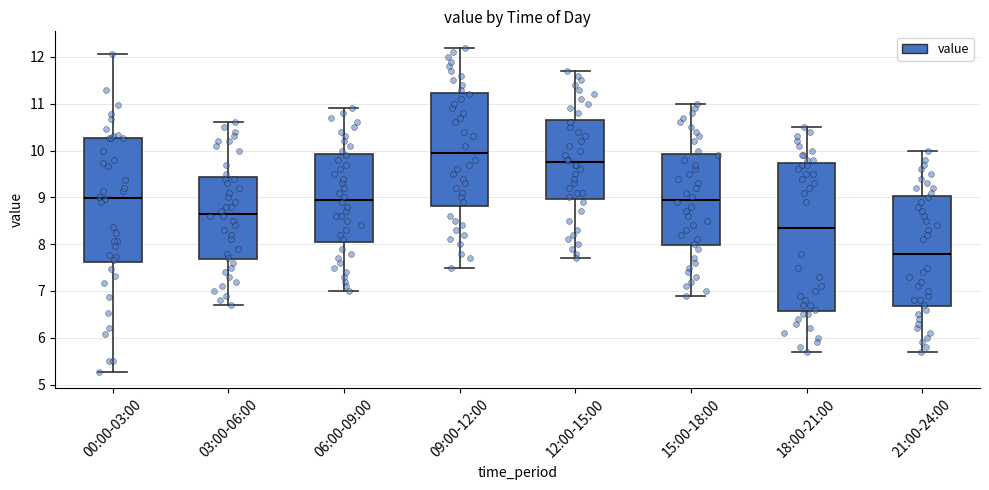

Reading left to right, read every box against the y-axis: the position of its median line, the range the box covers, and the ends of its whiskers. The values are not printed on the chart, so give them approximately, as read against the axis.

00:00-03:00: median 9.0, box 7.6 to 10.3, whiskers 5.3 to 12.1
03:00-06:00: median 8.7, box 7.7 to 9.4, whiskers 6.7 to 10.6
06:00-09:00: median 9.0, box 8.1 to 9.9, whiskers 7.0 to 10.9
09:00-12:00: median 10.0, box 8.8 to 11.2, whiskers 7.5 to 12.2
12:00-15:00: median 9.8, box 9.0 to 10.7, whiskers 7.7 to 11.7
15:00-18:00: median 9.0, box 8.0 to 9.9, whiskers 6.9 to 11.0
18:00-21:00: median 8.4, box 6.6 to 9.7, whiskers 5.7 to 10.5
21:00-24:00: median 7.8, box 6.7 to 9.0, whiskers 5.7 to 10.0